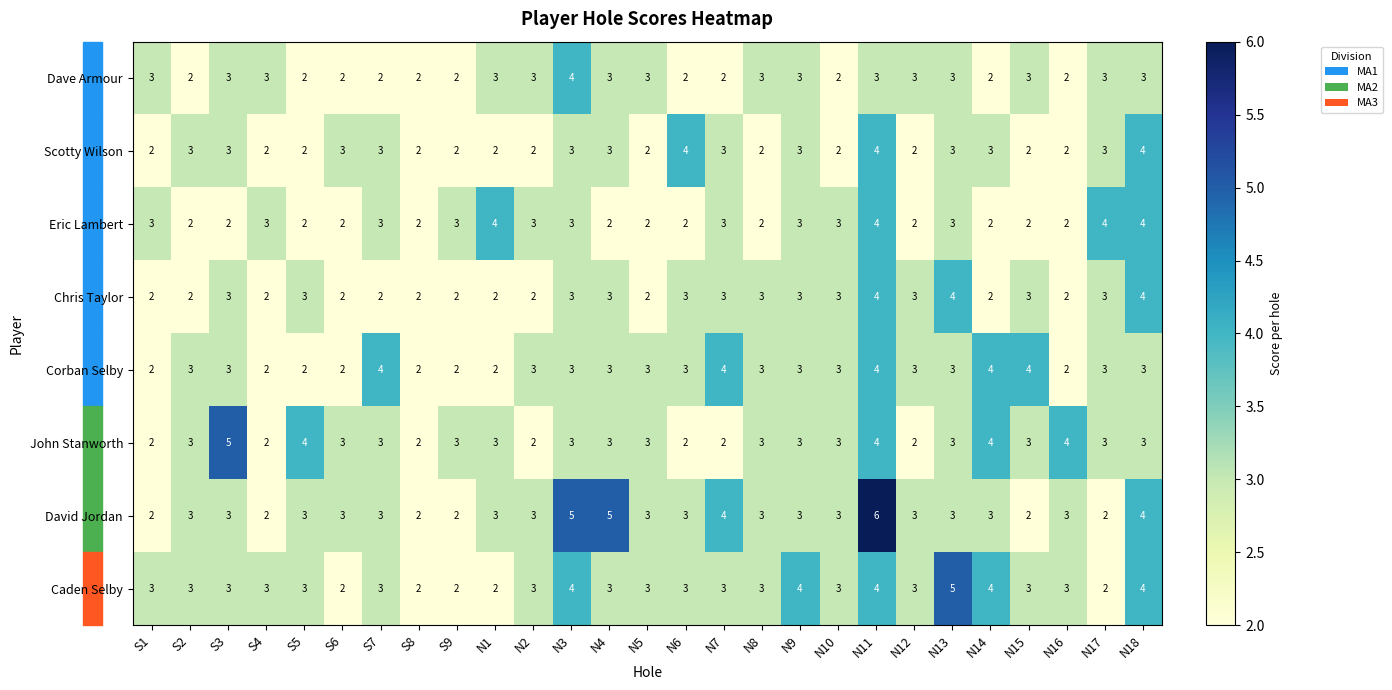

What is the difference between the highest and lowest values at N1?

2